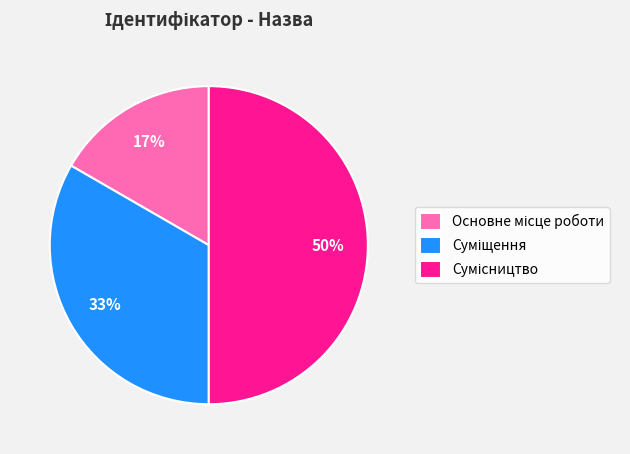

To the nearest percent, what is the difference between the largest and smallest slice percentages?

33%